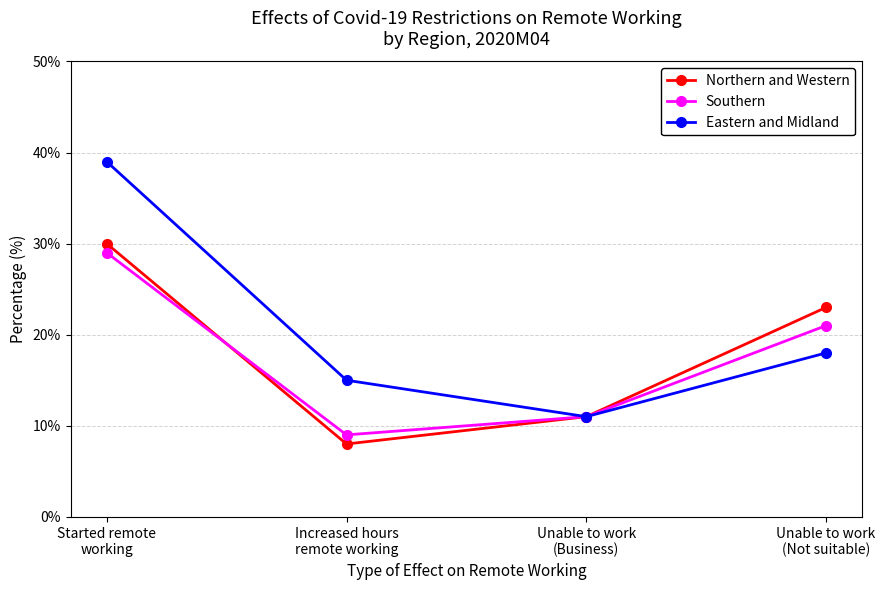

List the labels in order of Southern value, largest first.

Started remote
working, Unable to work
(Not suitable), Unable to work
(Business), Increased hours
remote working